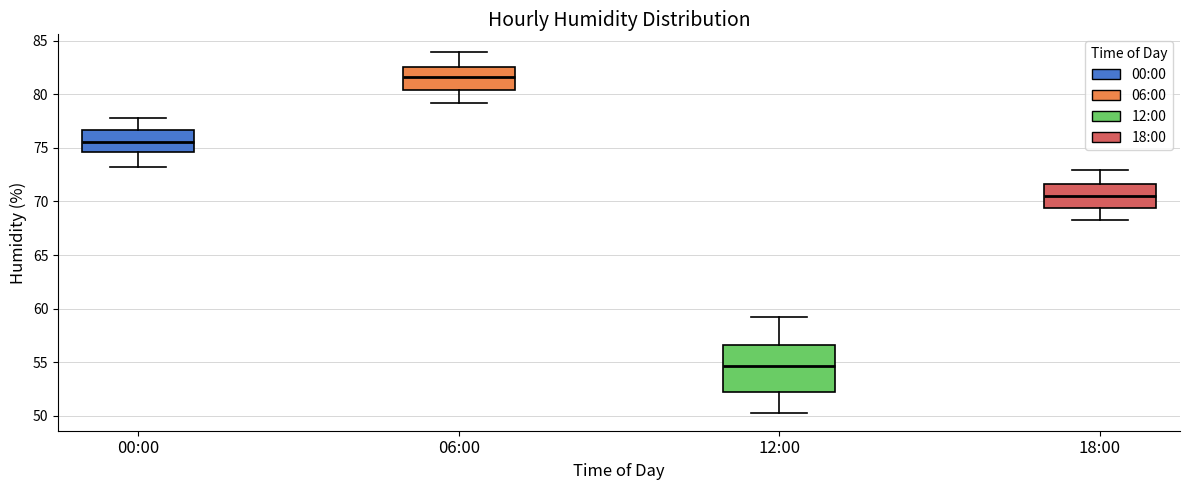

Reading left to right, read every box against the y-axis: the position of its median line, the range the box covers, and the ends of its whiskers. The values are not printed on the chart, so give them approximately, as read against the axis.

00:00: median 75.5, box 74.5 to 76.5, whiskers 73.0 to 78.0
06:00: median 81.5, box 80.5 to 82.5, whiskers 79.0 to 84.0
12:00: median 54.5, box 52.0 to 56.5, whiskers 50.5 to 59.0
18:00: median 70.5, box 69.5 to 71.5, whiskers 68.5 to 73.0